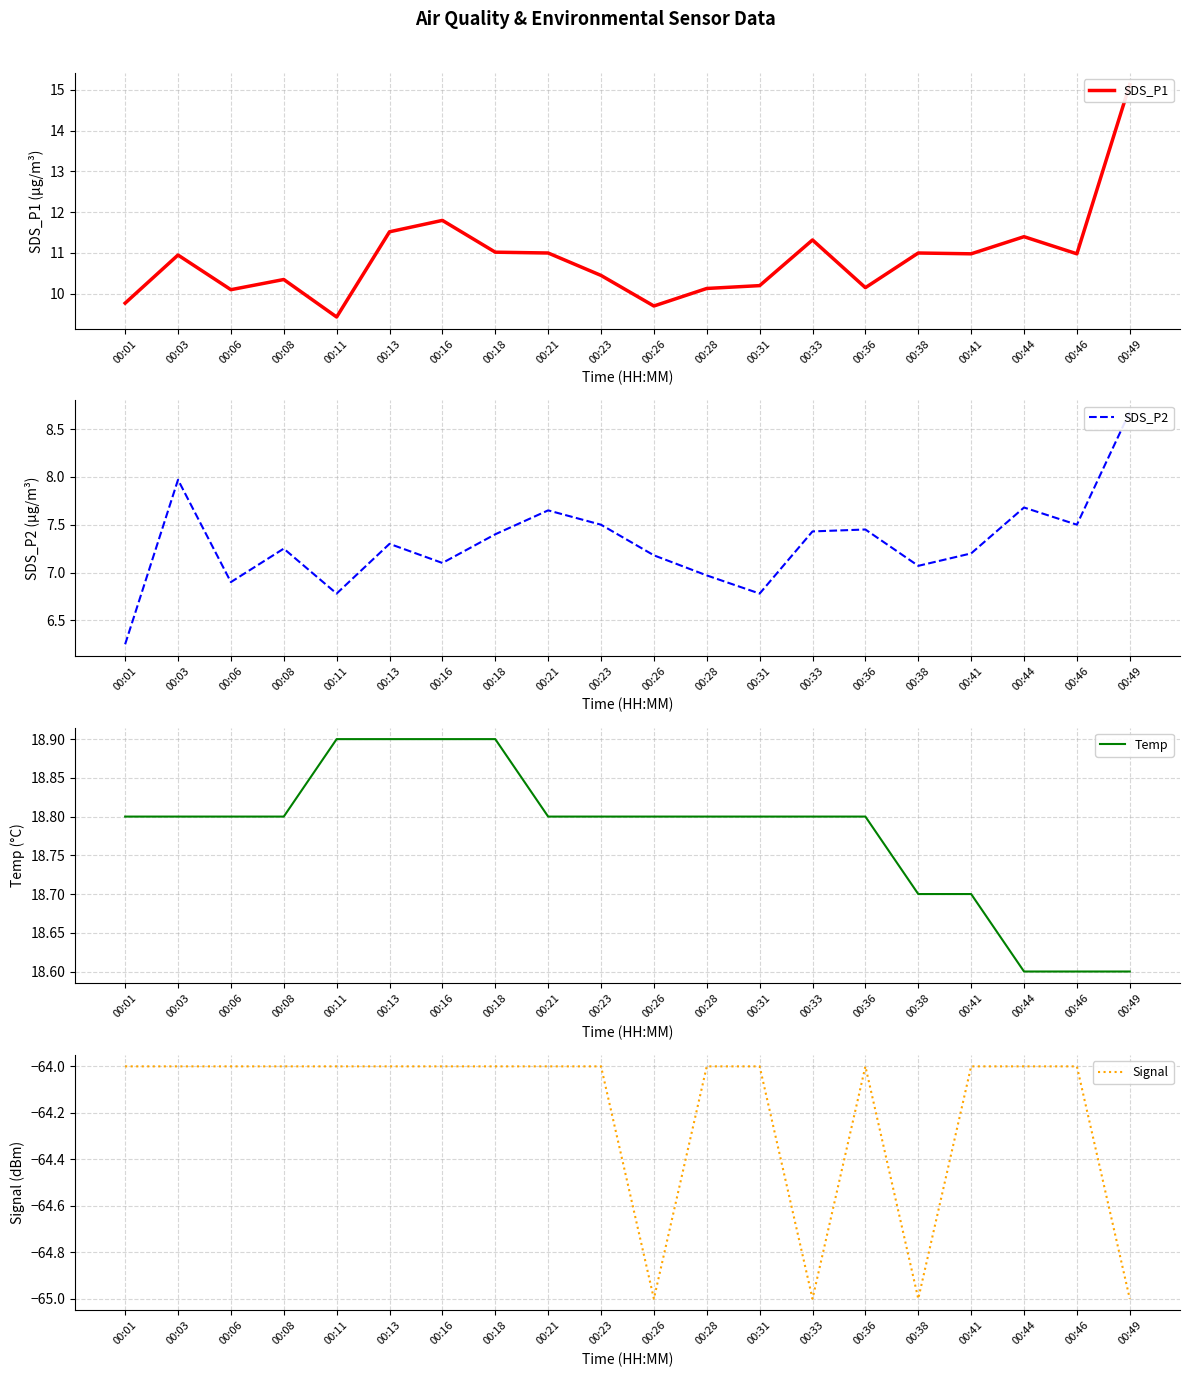

What is the maximum value shown in the chart?

18.9